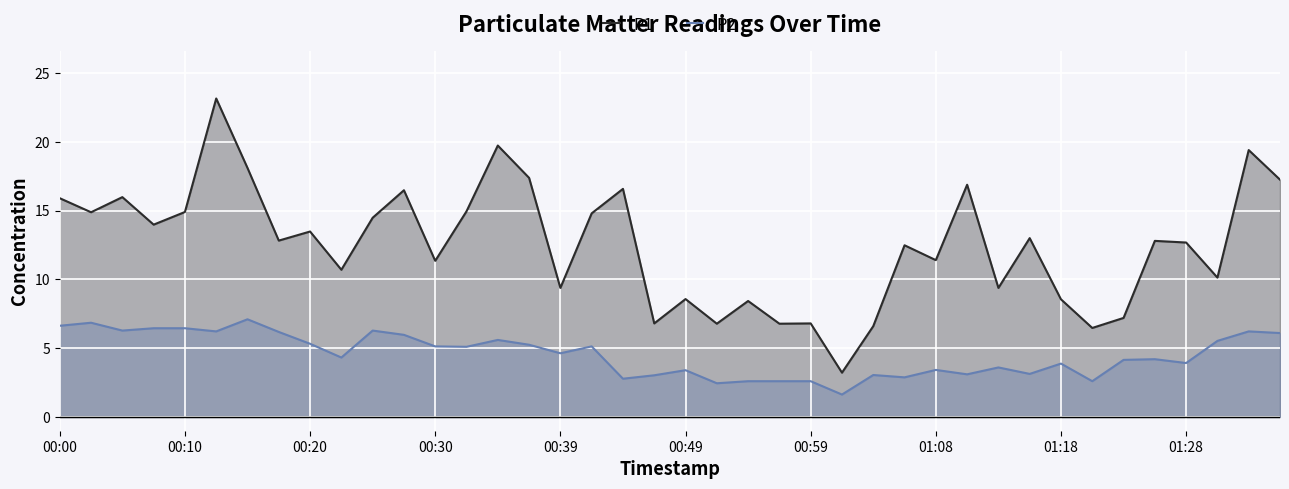

What is the maximum value for P2?

7.1